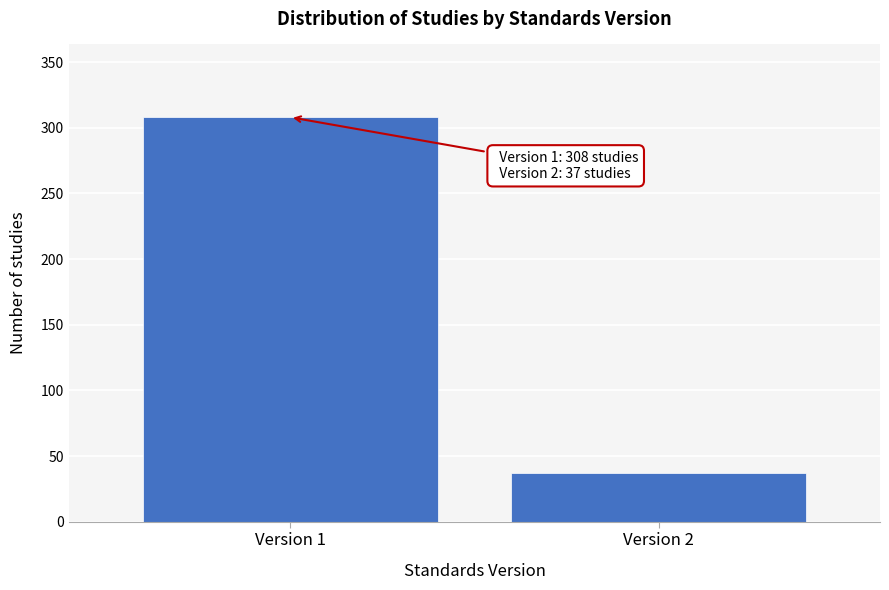

Reading right to left, transcribe all the data shown in this chart.

Version 2=37	Version 1=308